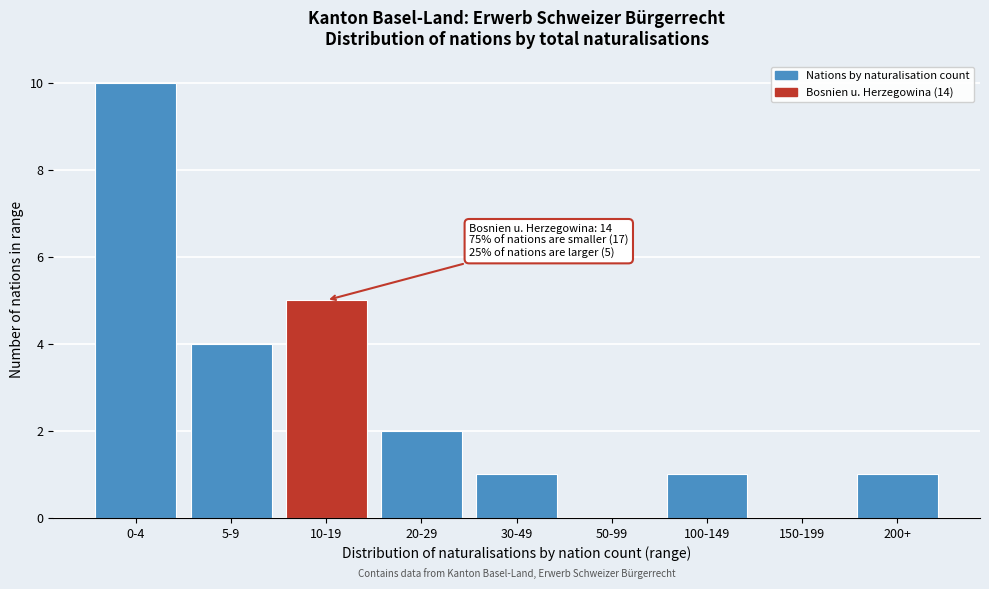

Reading left to right, what are all the values shown in this chart?

0-4=10	5-9=4	10-19=5	20-29=2	30-49=1	50-99=0	100-149=1	150-199=0	200+=1